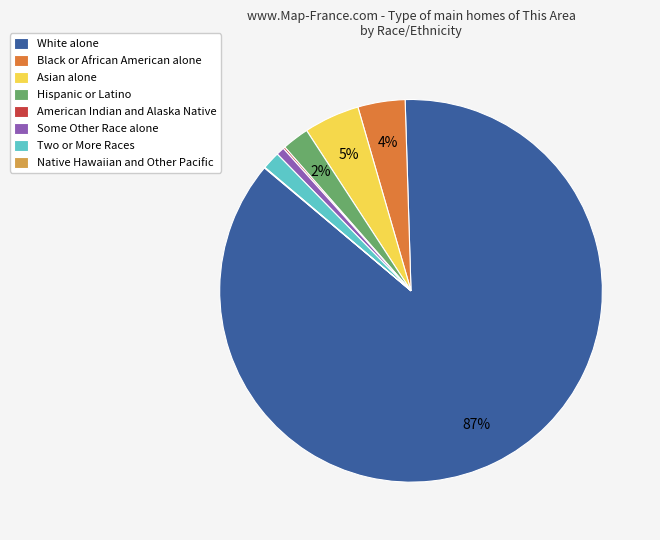

To the nearest percent, what is the combined percentage of Asian alone and Black or African American alone?

9%